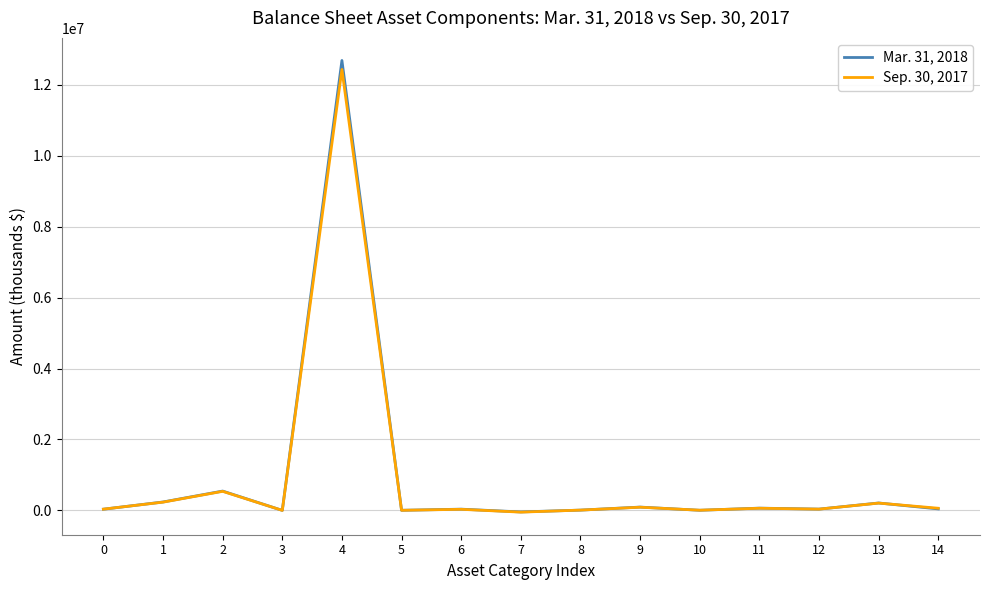

List the series in order of their peak value, highest first.

Mar. 31, 2018, Sep. 30, 2017